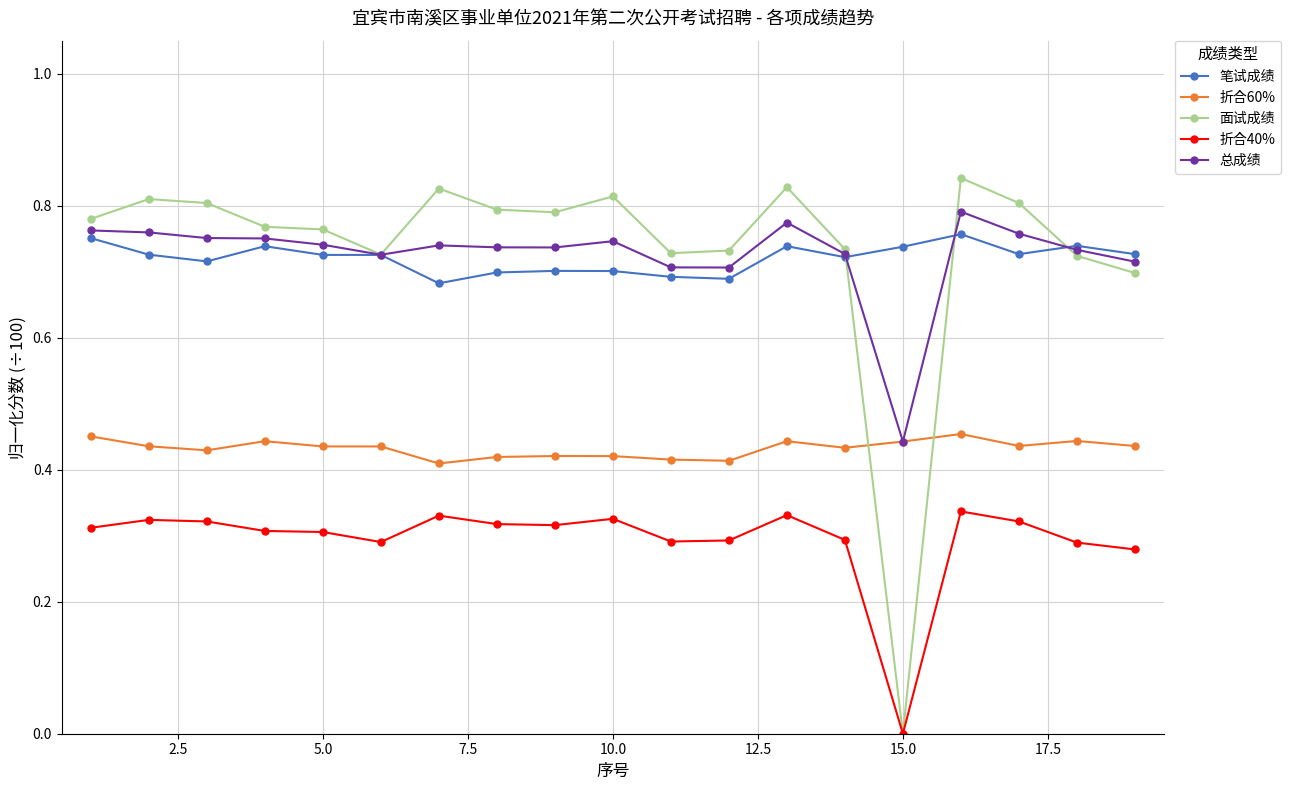

True or false: 折合40% and 总成绩 cross at least once.

False